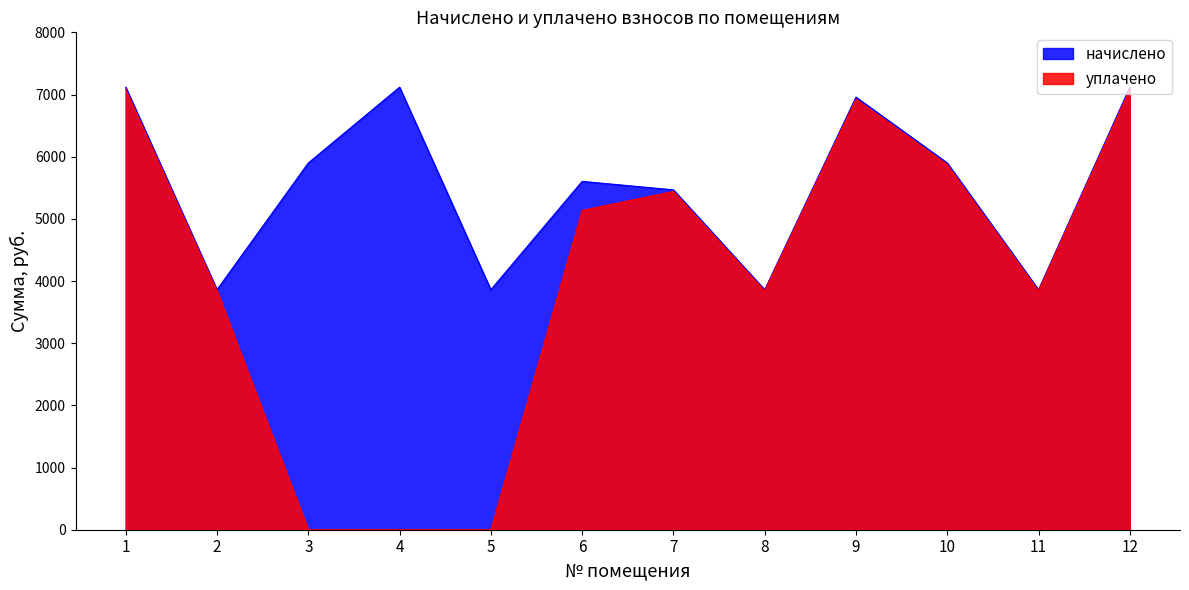

What is the approximate value of начислено at 12?

7117.6